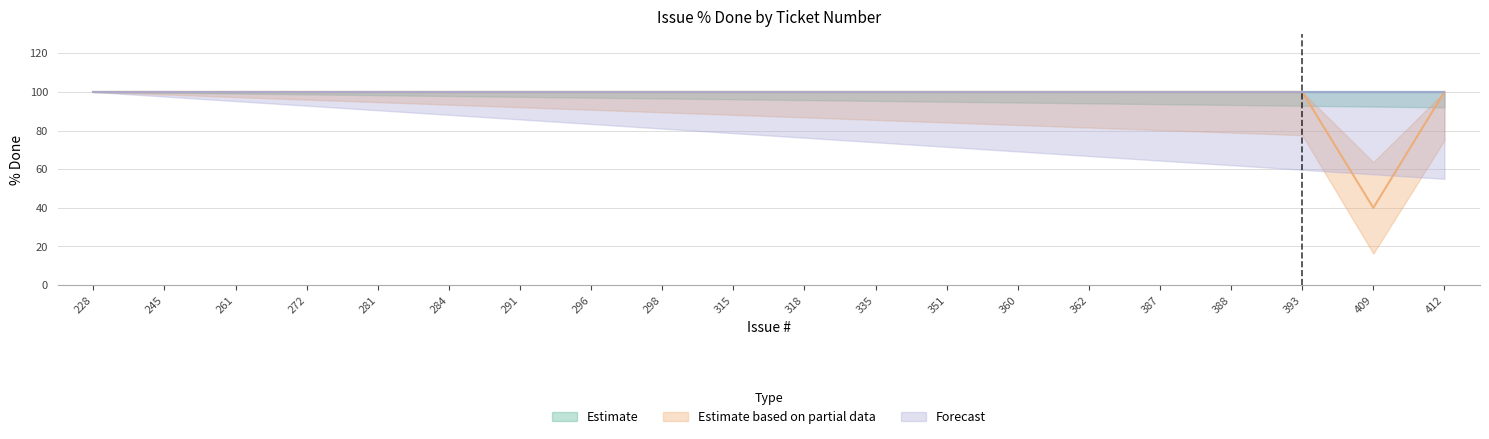

Between 261 and 409, which series saw the biggest shift?

Estimate based on partial data